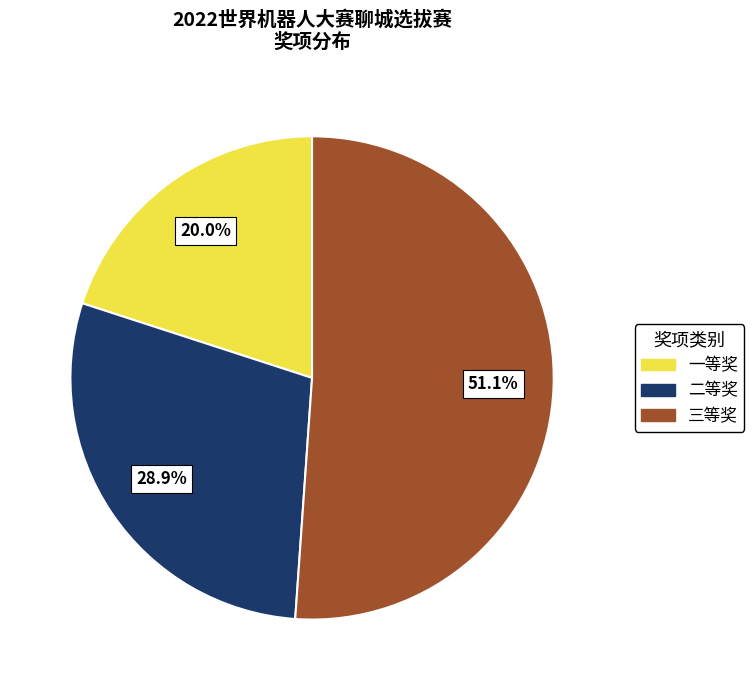

Does any single category account for the majority?

Yes